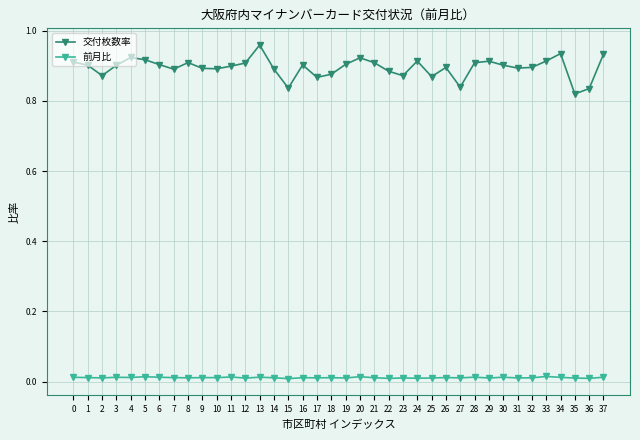

What is the sum of all 交付枚数率 values?

34.0